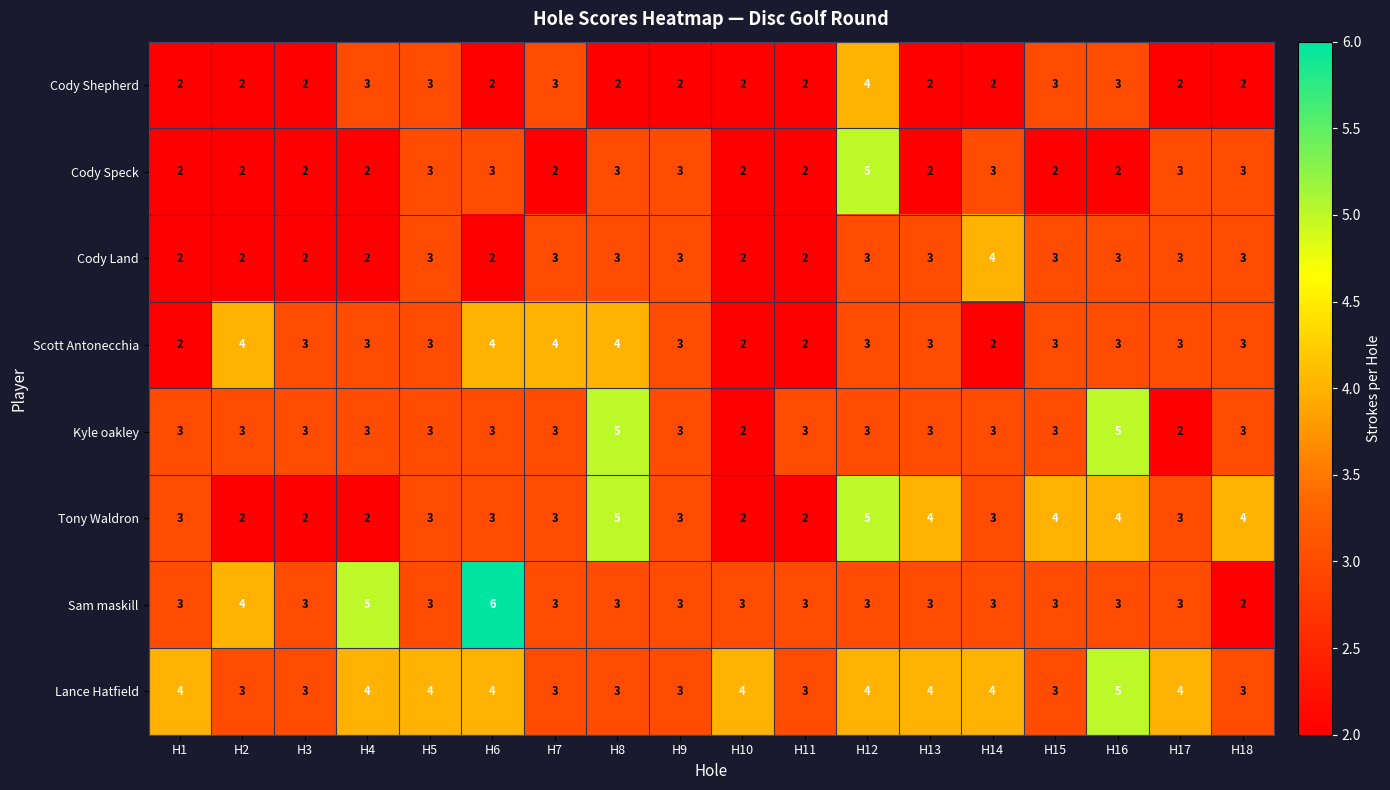

The Lance Hatfield series shows 7 at H4. True or false?

False